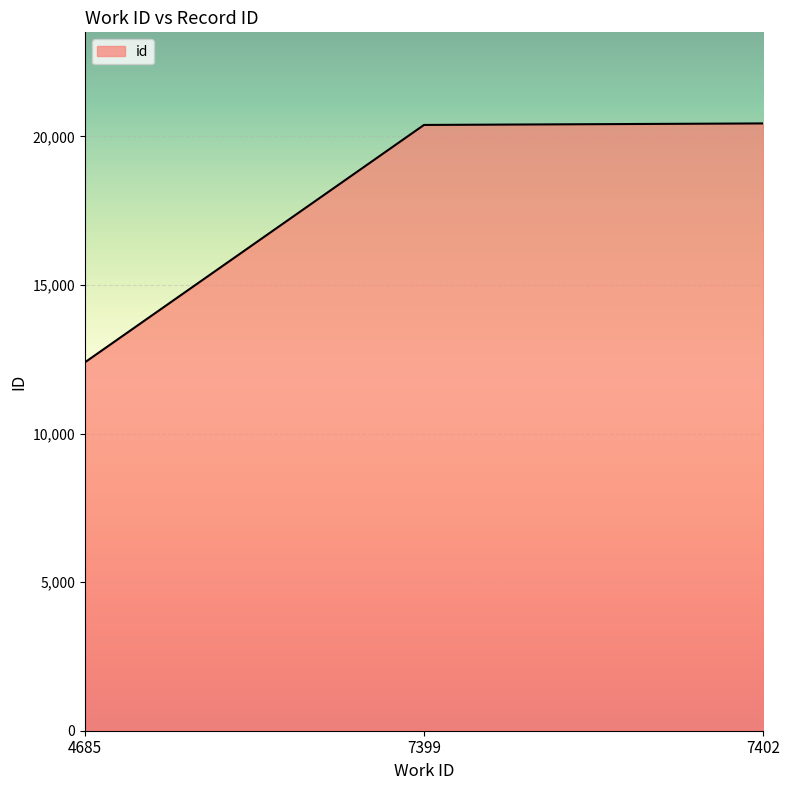

Is it true that the value at 4685 is 19365?

False